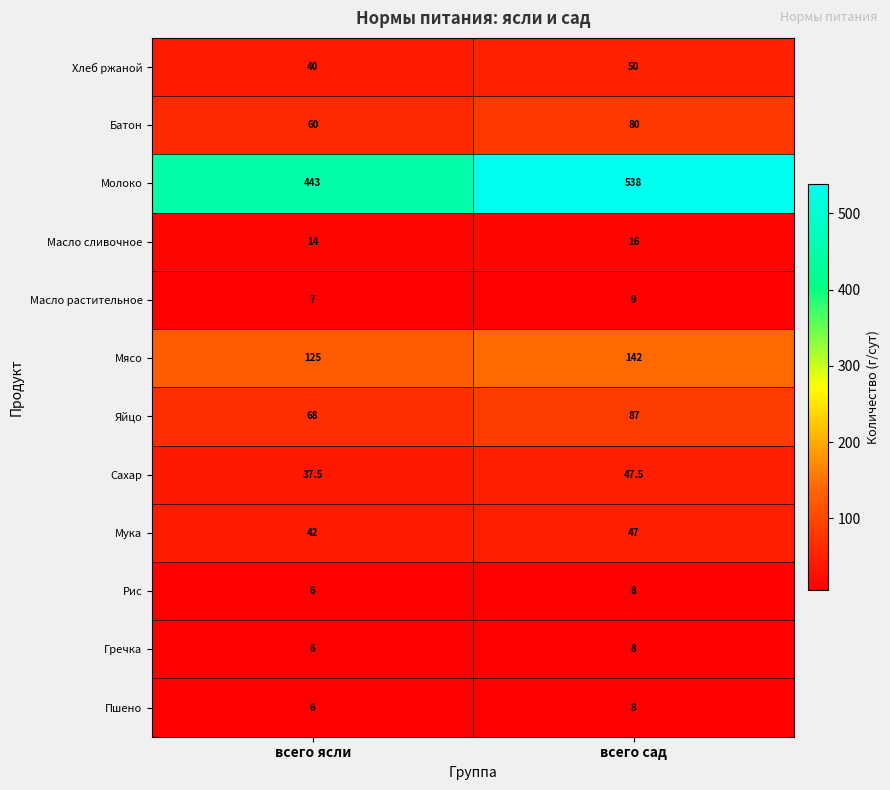

Which series changed the most between всего ясли and всего сад?

Молоко